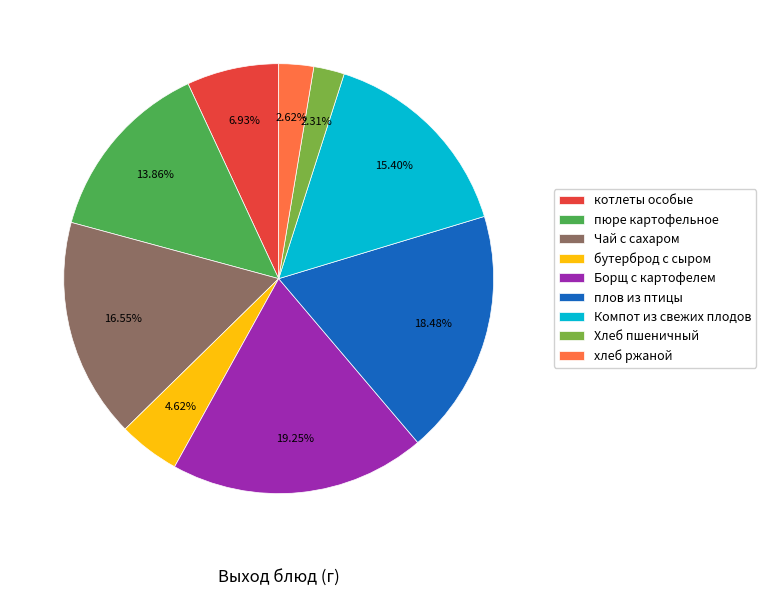

Between Чай с сахаром and плов из птицы, which is larger?

плов из птицы